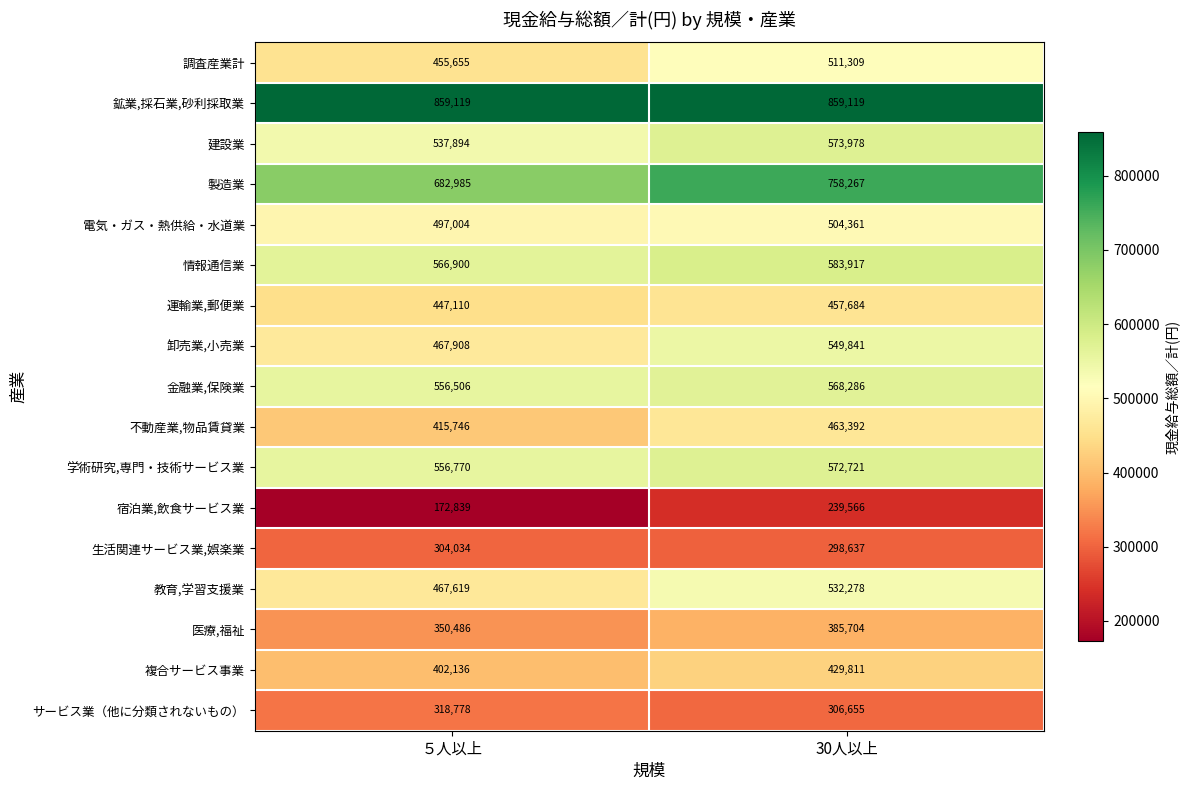

What is the difference between the maximum and minimum values in the 不動産業,物品賃貸業 series?

47646